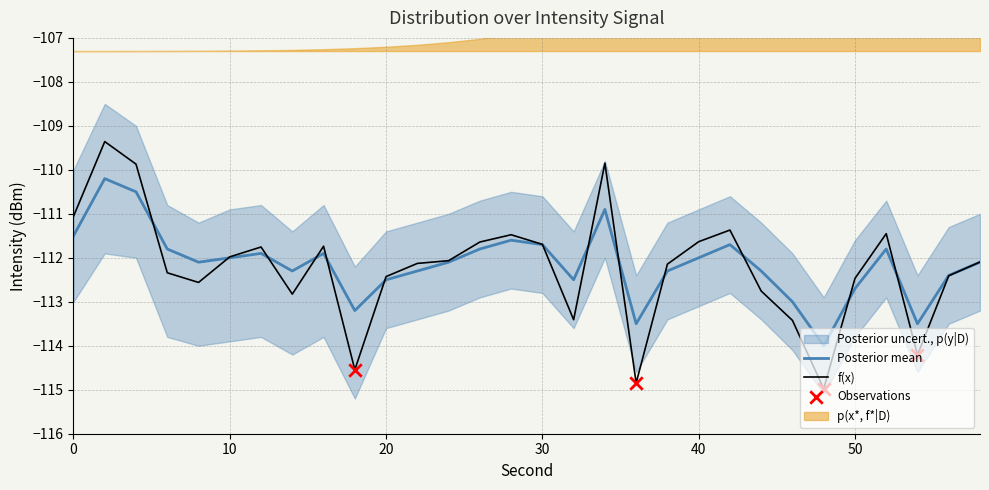

Is the value of intensity(dBm) at 6 greater than the value of smoothed at 38?

No